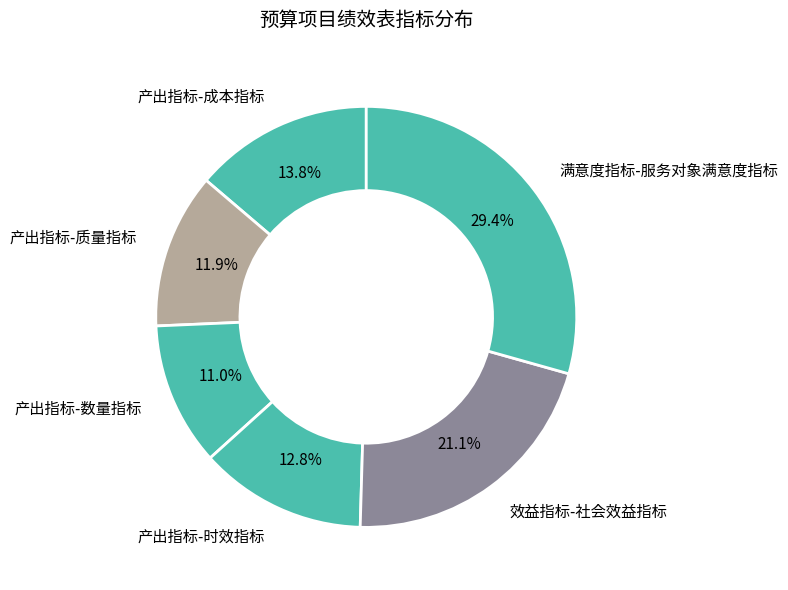

The 产出指标-成本指标 slice represents 14% of the pie. True or false?

True